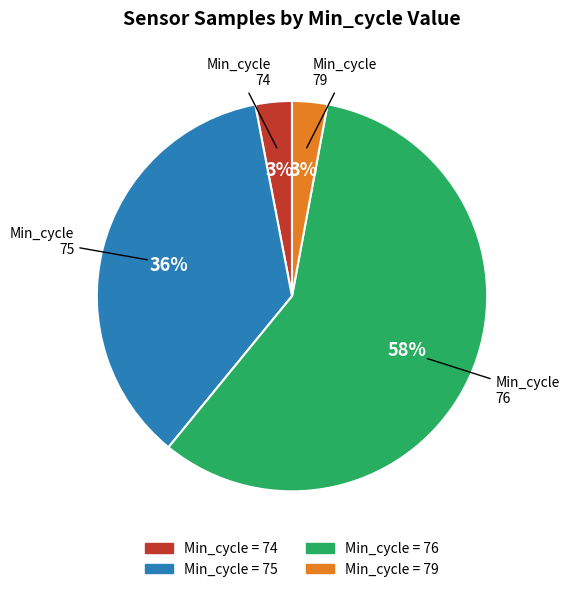

To the nearest percent, what is the average slice percentage?

25%